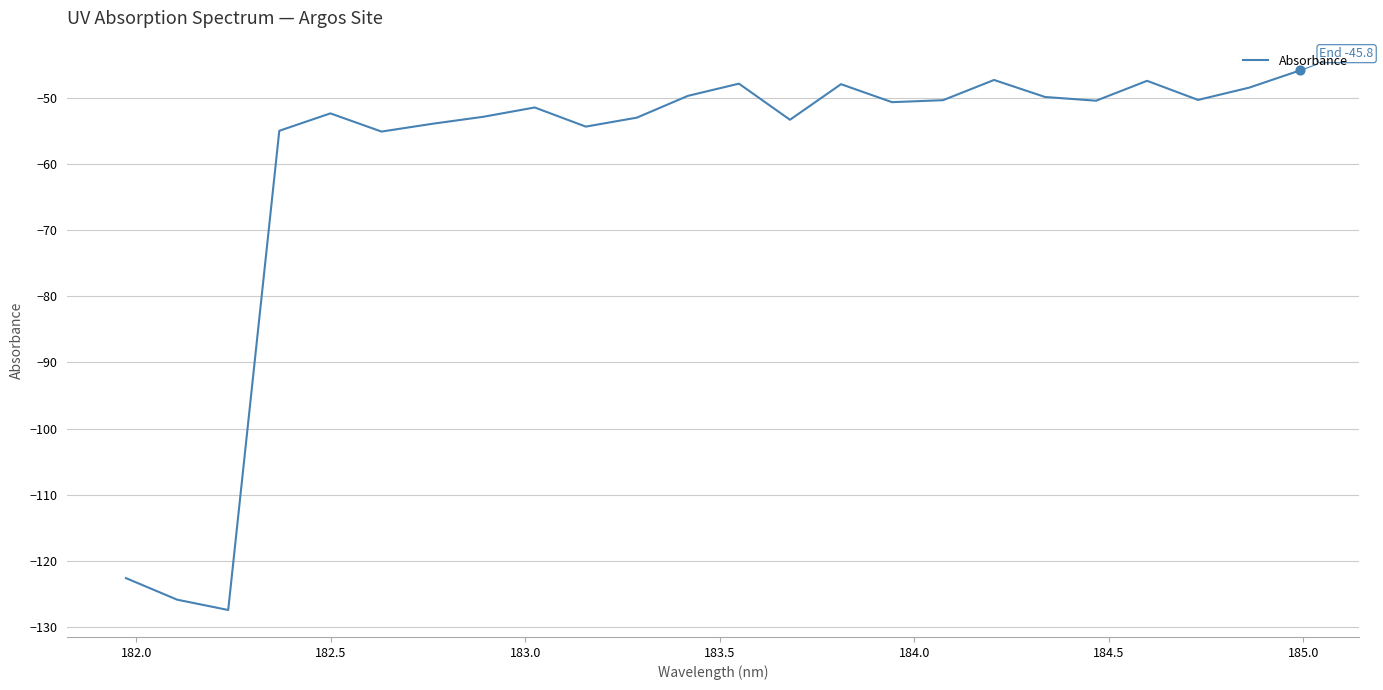

What is the minimum value shown in the chart?

-127.5